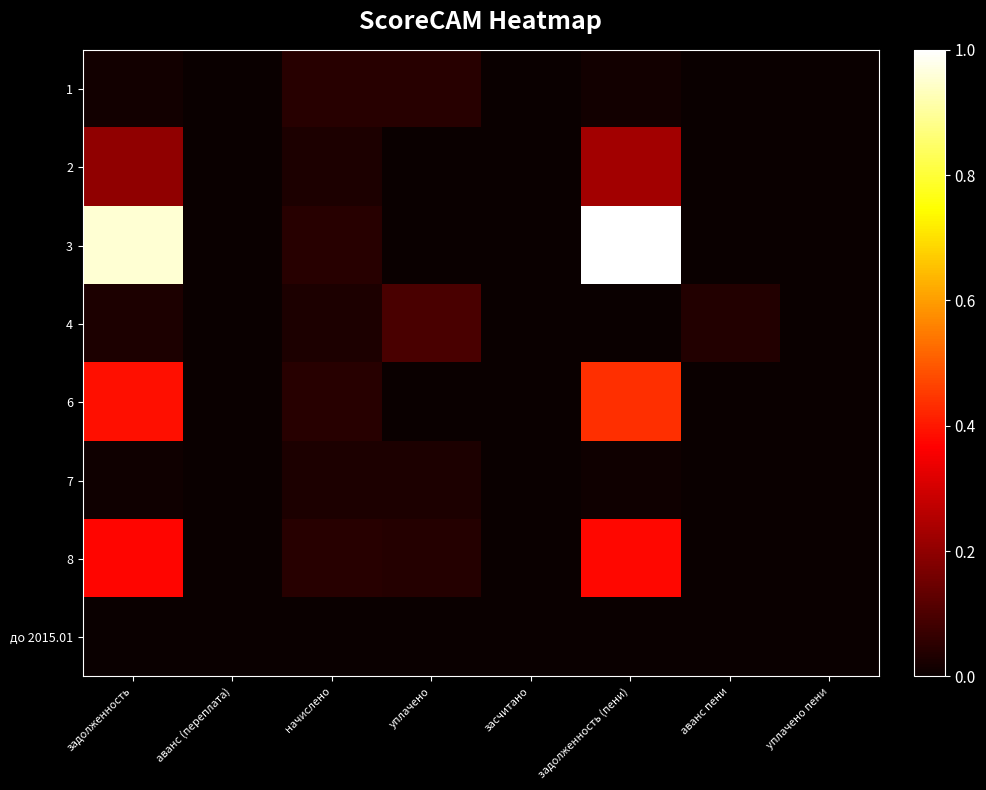

Reading right to left, what are all the values shown in this chart?

1: уплачено пени=0.0	аванс пени=0.0	задолженность (пени)=0.0	засчитано=0.0	уплачено=0.0	начислено=0.0	аванс (переплата)=0.0	задолженность=0.0
2: уплачено пени=0.0	аванс пени=0.0	задолженность (пени)=0.2	засчитано=0.0	уплачено=0.0	начислено=0.0	аванс (переплата)=0.0	задолженность=0.2
3: уплачено пени=0.0	аванс пени=0.0	задолженность (пени)=1.0	засчитано=0.0	уплачено=0.0	начислено=0.0	аванс (переплата)=0.0	задолженность=1.0
4: уплачено пени=0.0	аванс пени=0.0	задолженность (пени)=0.0	засчитано=0.0	уплачено=0.1	начислено=0.0	аванс (переплата)=0.0	задолженность=0.0
6: уплачено пени=0.0	аванс пени=0.0	задолженность (пени)=0.4	засчитано=0.0	уплачено=0.0	начислено=0.0	аванс (переплата)=0.0	задолженность=0.4
7: уплачено пени=0.0	аванс пени=0.0	задолженность (пени)=0.0	засчитано=0.0	уплачено=0.0	начислено=0.0	аванс (переплата)=0.0	задолженность=0.0
8: уплачено пени=0.0	аванс пени=0.0	задолженность (пени)=0.4	засчитано=0.0	уплачено=0.0	начислено=0.0	аванс (переплата)=0.0	задолженность=0.4
до 2015.01: уплачено пени=0.0	аванс пени=0.0	задолженность (пени)=0.0	засчитано=0.0	уплачено=0.0	начислено=0.0	аванс (переплата)=0.0	задолженность=0.0